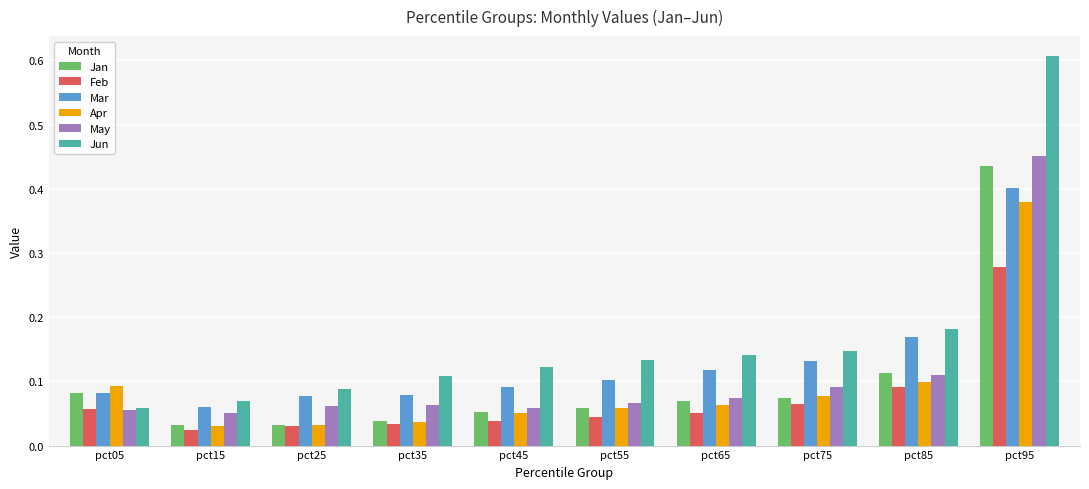

What is the sum of all Jan values?

1.0